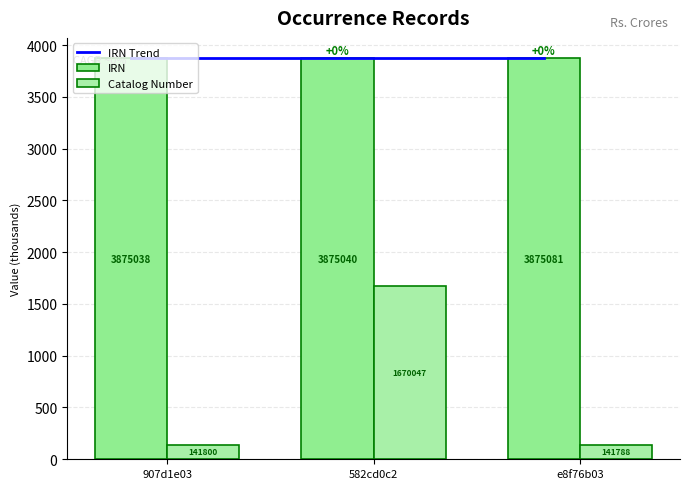

The value of Catalog Number at 907d1e03 is 76.7. True or false?

False